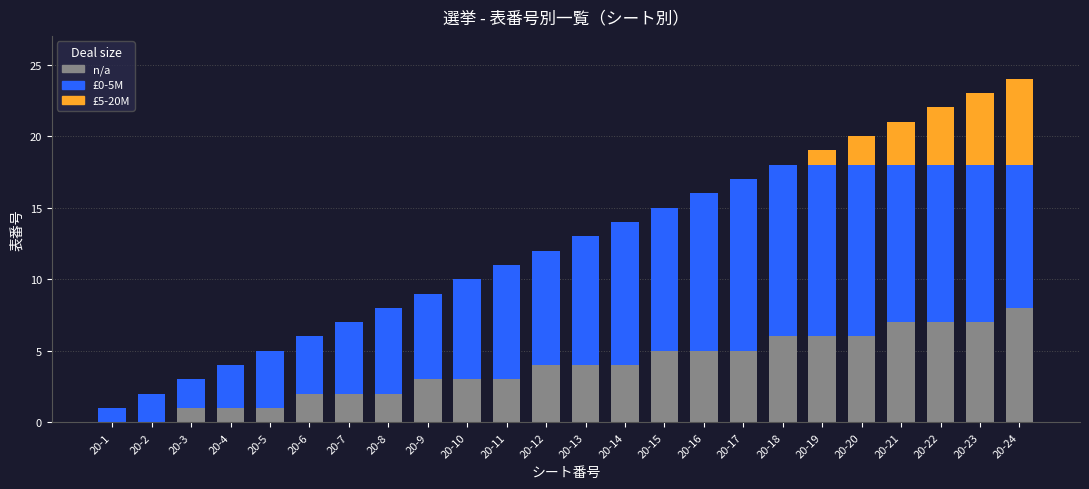

What is the sum of all n/a values?

92